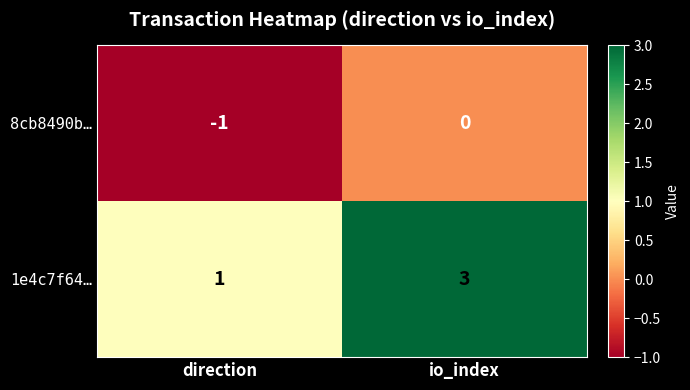

Which series changed the most between direction and io_index?

1e4c7f64…